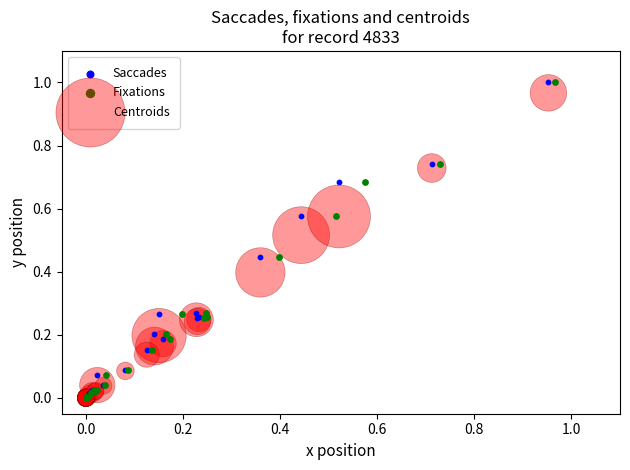

What are all the series names shown in the legend?

Saccades, Fixations, Centroids